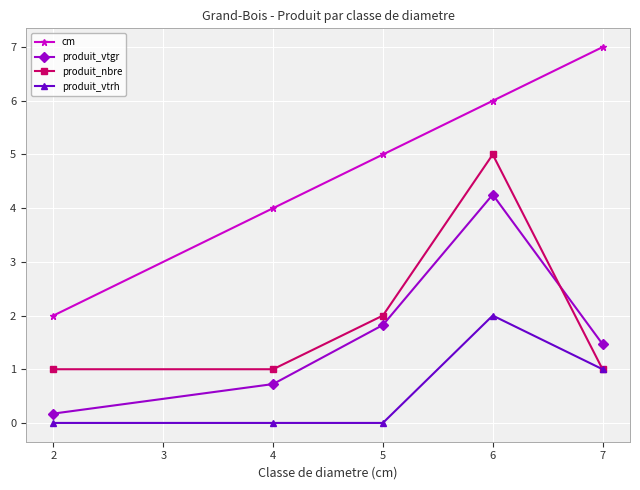

Which series has the largest total across all categories?

cm